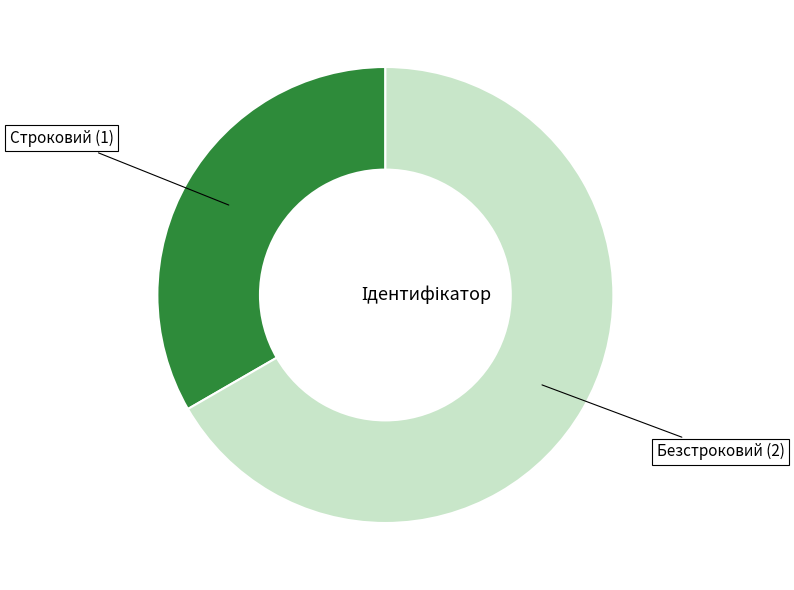

Is there a majority slice in this chart?

Yes